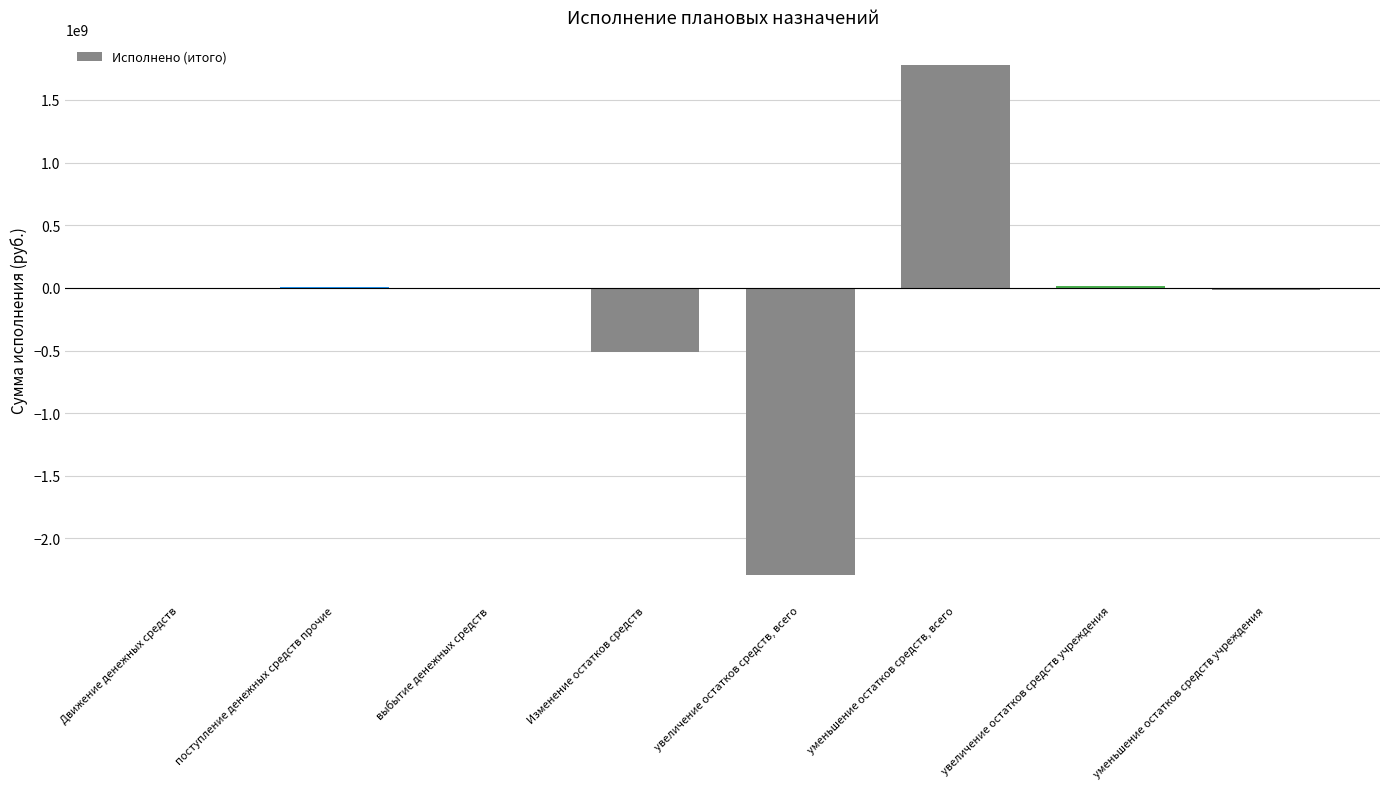

What is the sum of all values?

-1029563533.2